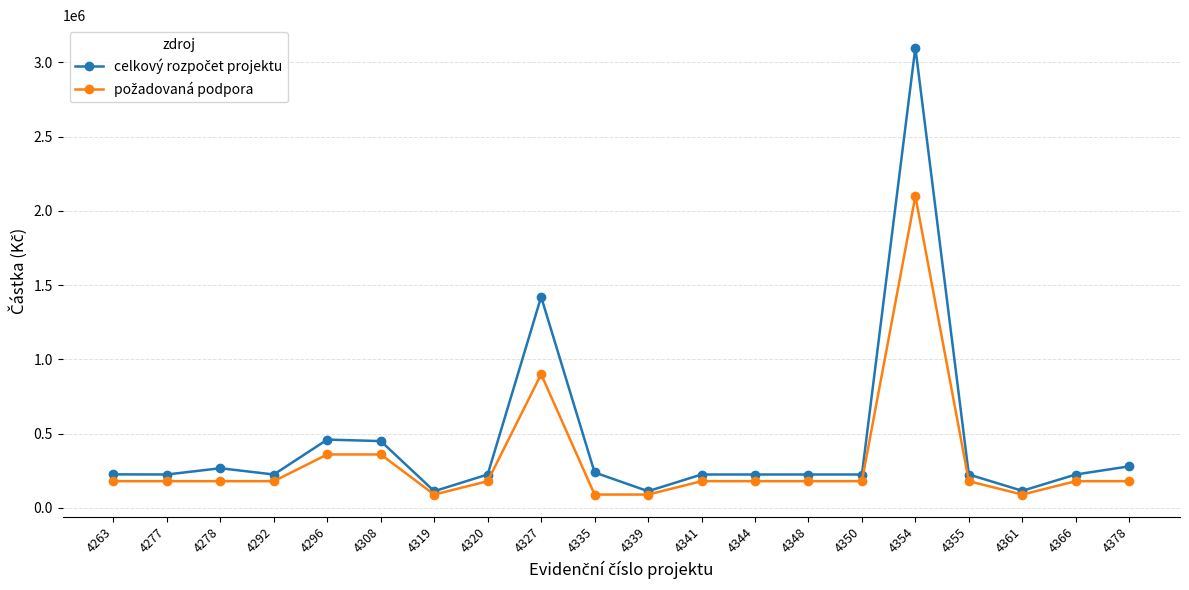

What is the greatest value displayed?

3100000